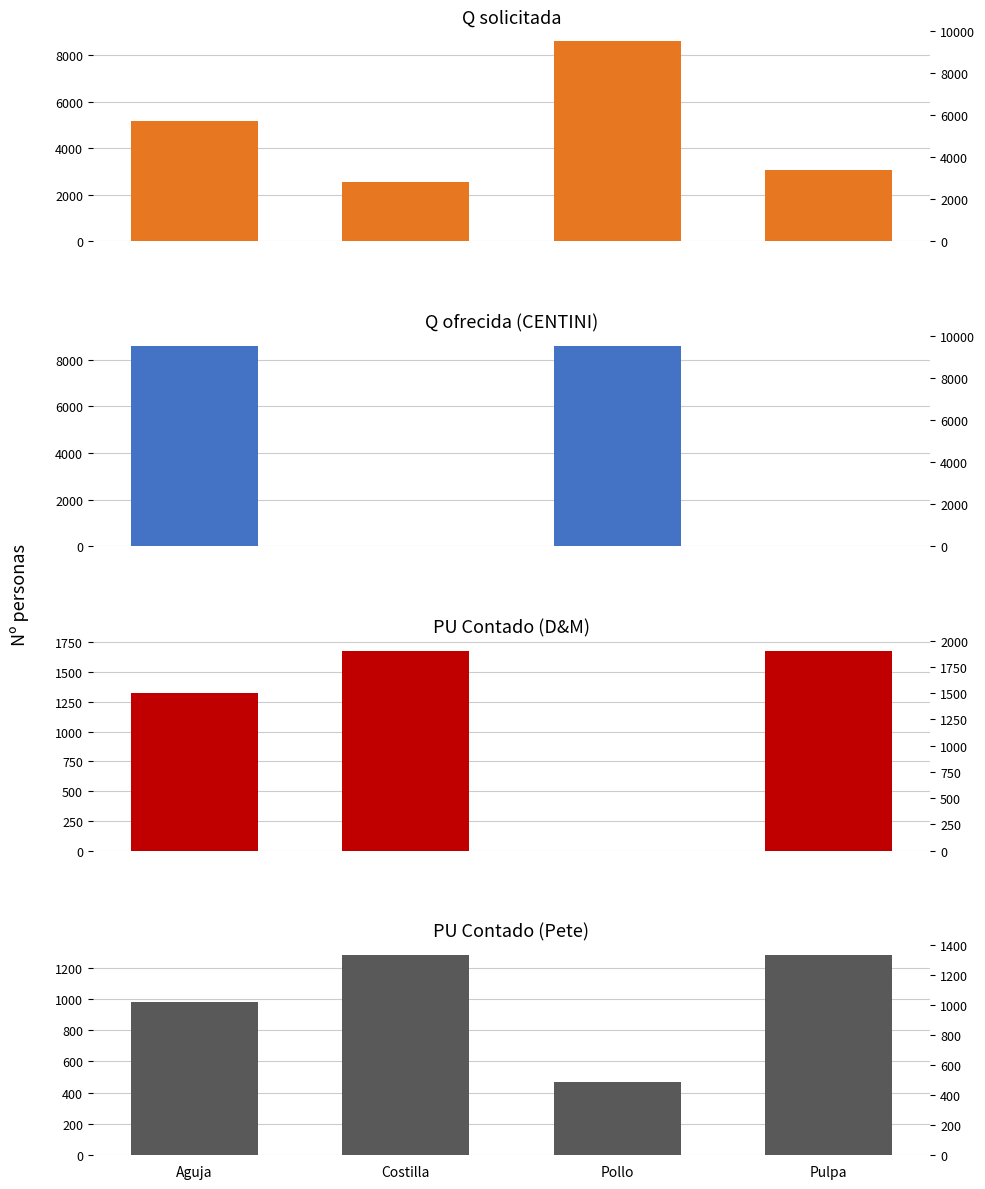

What is the difference between the PU Contado (Pete) values at Pollo and Pulpa?

810